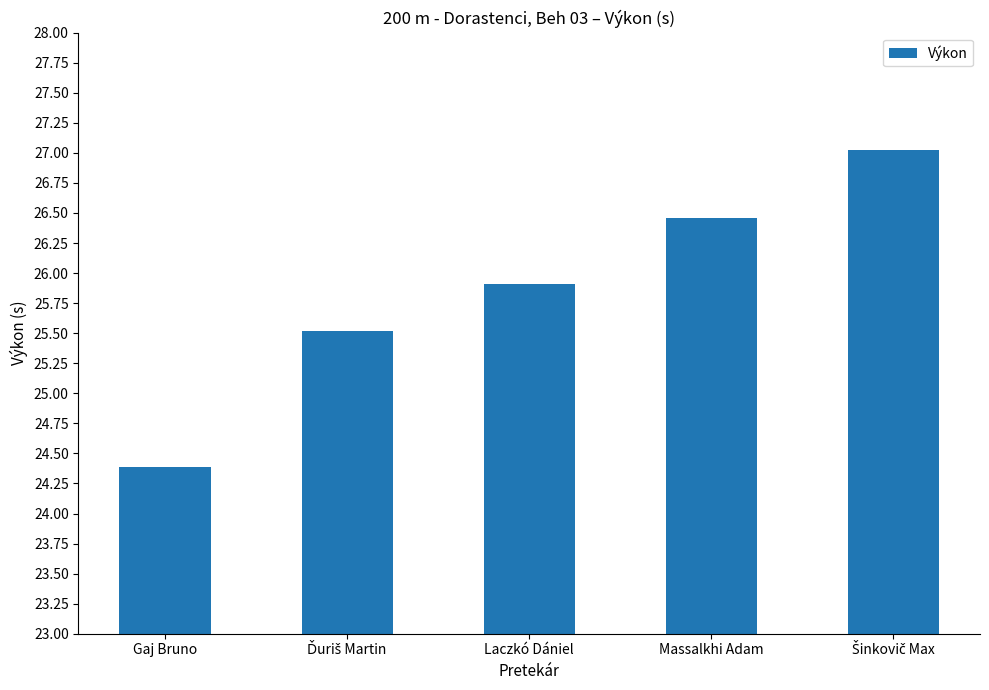

What is the sum of all values?

129.3